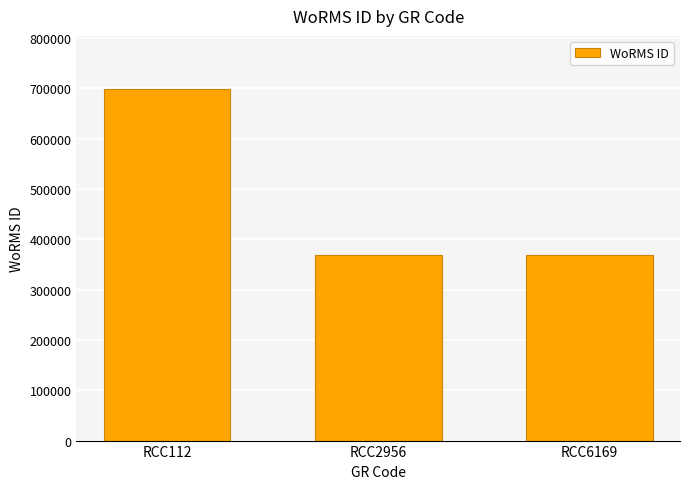

Reading left to right, what are all the values shown in this chart?

RCC112=699402	RCC2956=369489	RCC6169=369489